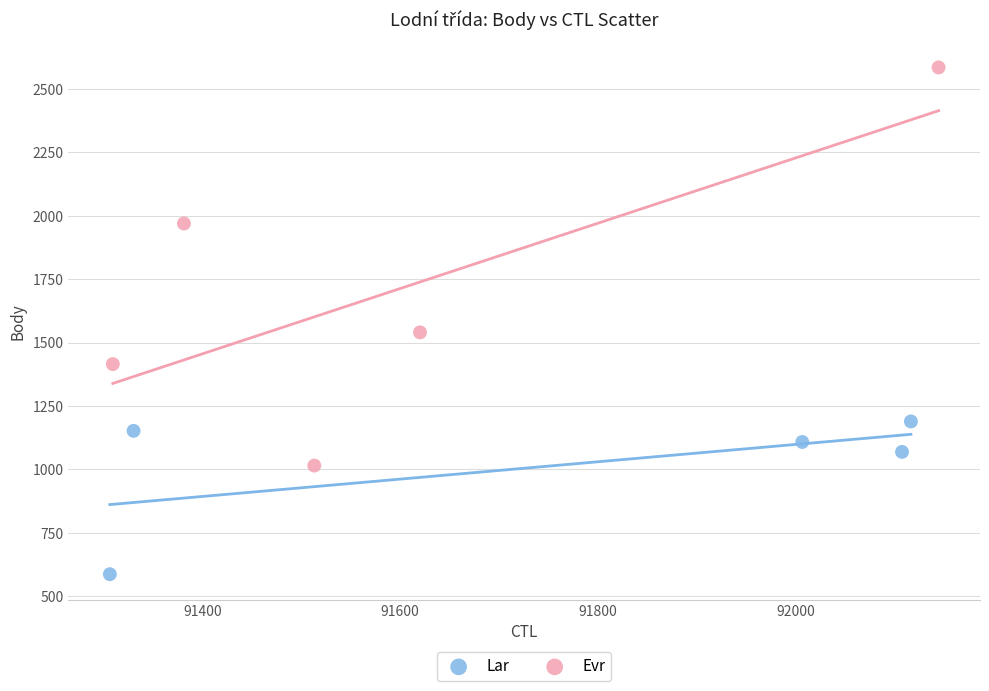

Which series reaches the minimum Y coordinate?

Lar